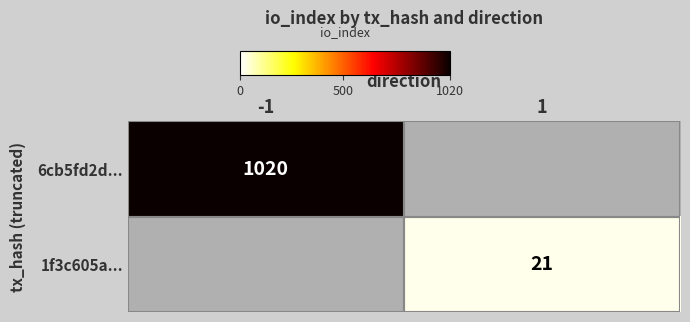

Is it true that 1f3c605a... equals 35 at 1?

False